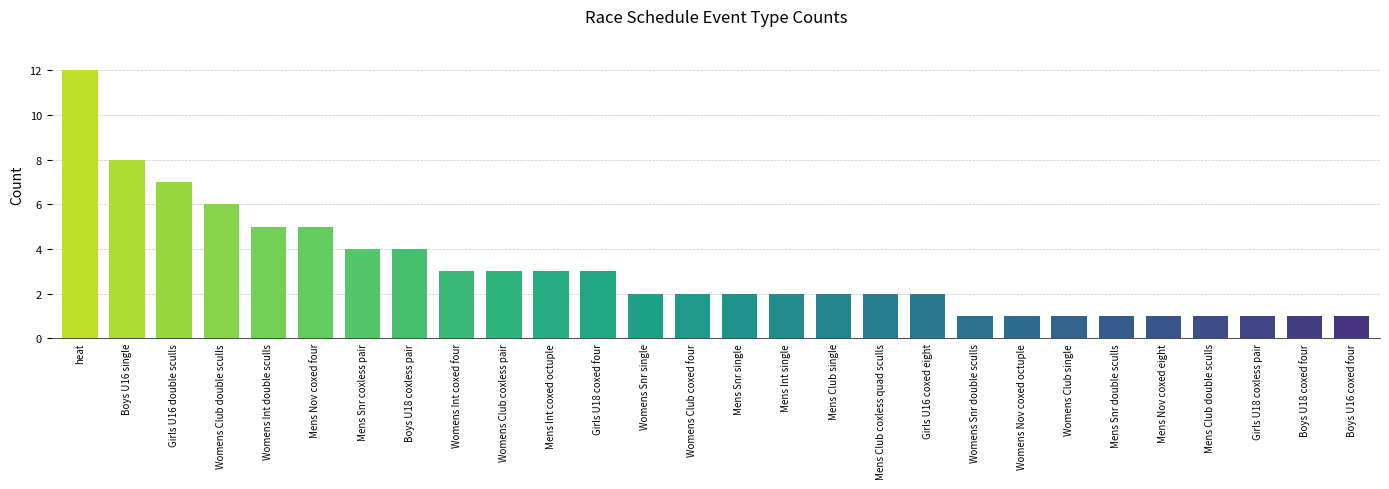

At which category does the chart reach its peak across all series?

heat